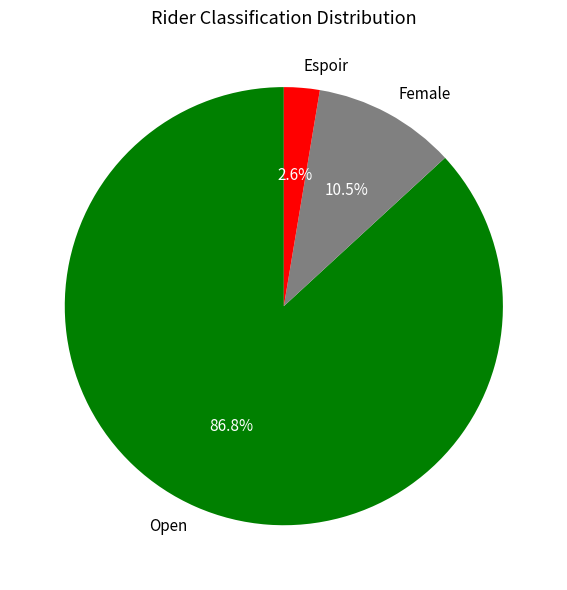

What is the majority slice?

Open